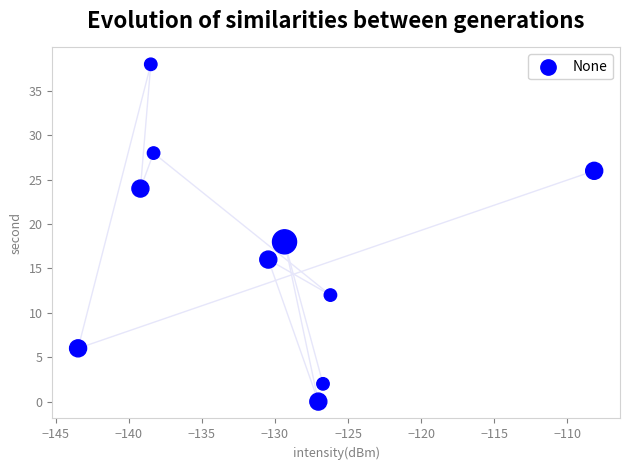

What Y value in the scatter plot is closest to 19?

18